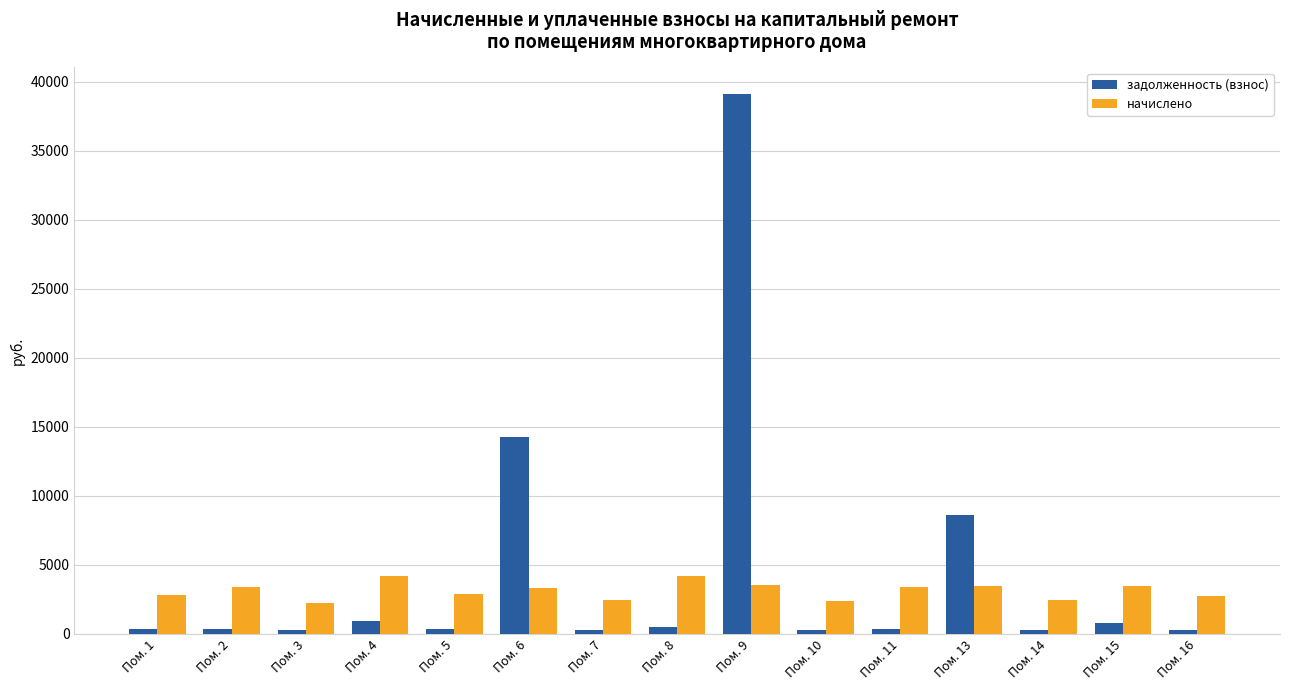

What is the maximum value shown in the chart?

39098.8